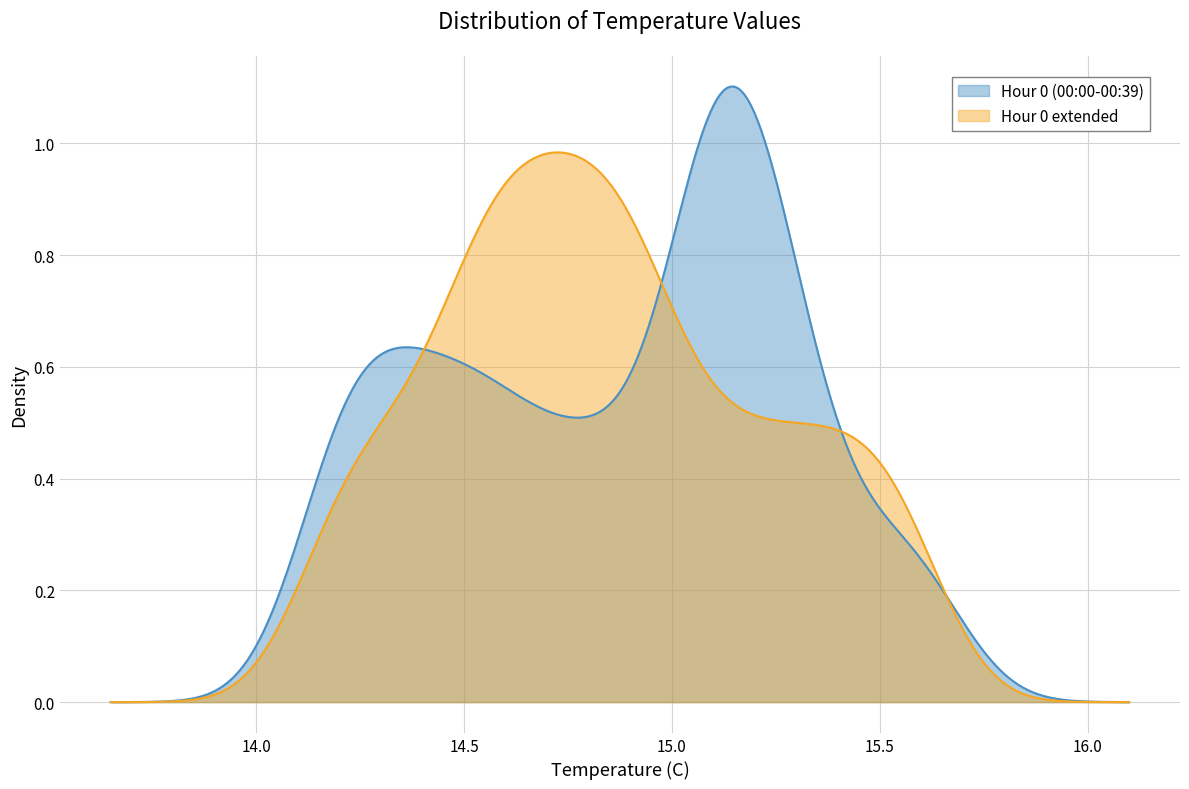

True or false: Hour 0 extended and Hour 0 (00:00-00:39) intersect in this chart.

True